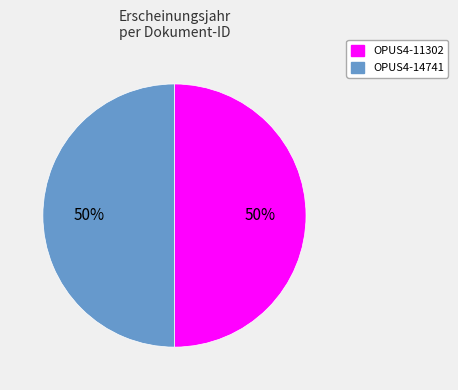

How many slices are in this pie chart?

2